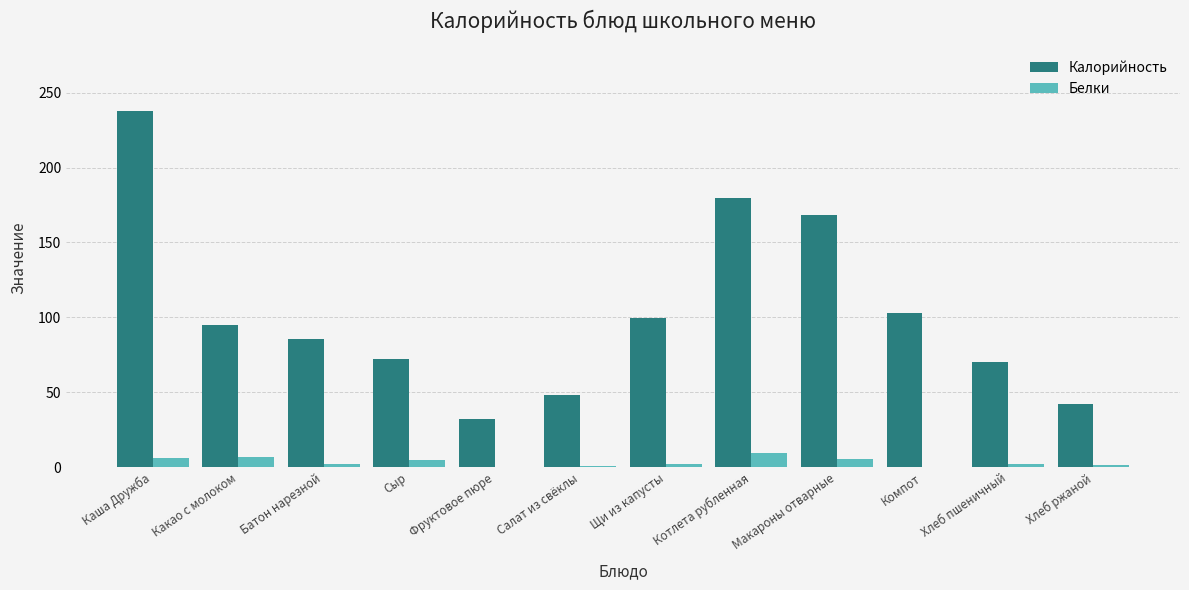

The Калорийность series shows 94.8 at Какао с молоком. True or false?

True